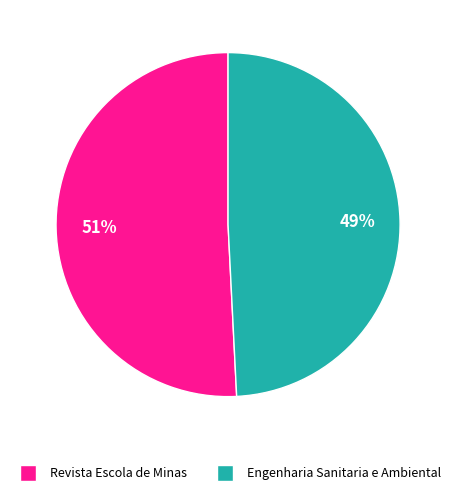

To the nearest percent, what is the difference between the Revista Escola de Minas and Engenharia Sanitaria e Ambiental slice percentages?

2%